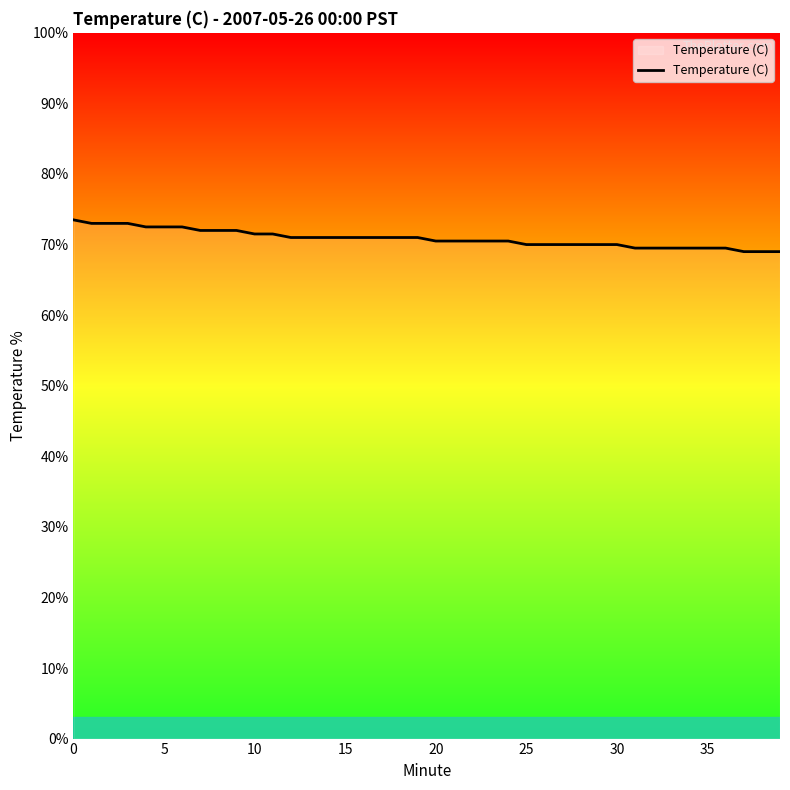

What is the greatest value displayed?

73.5